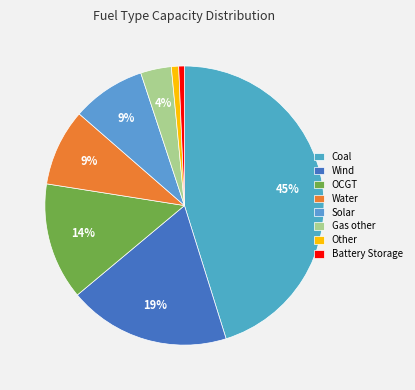

What percentage is the OCGT slice, to the nearest percent?

14%